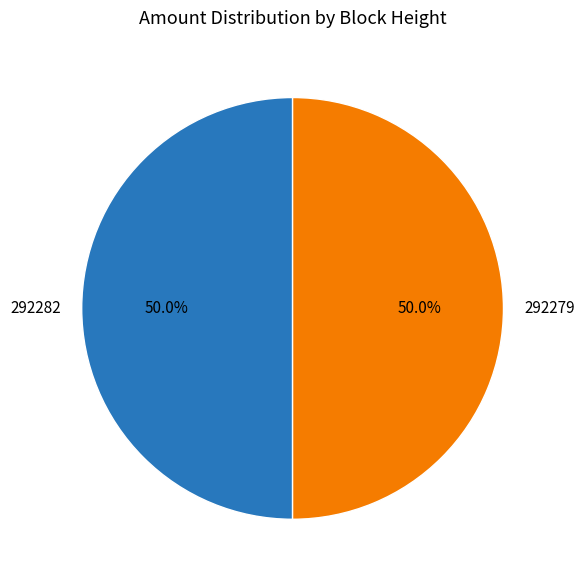

How much of the chart is everything except 292282?

50.0%